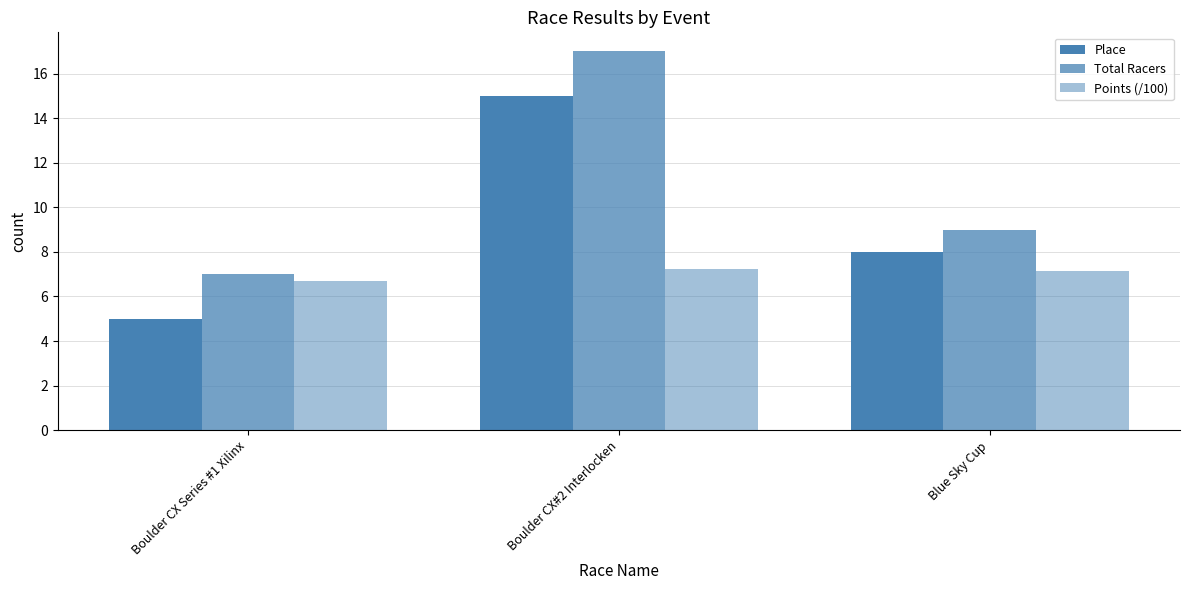

How many bars are there in each group?

3